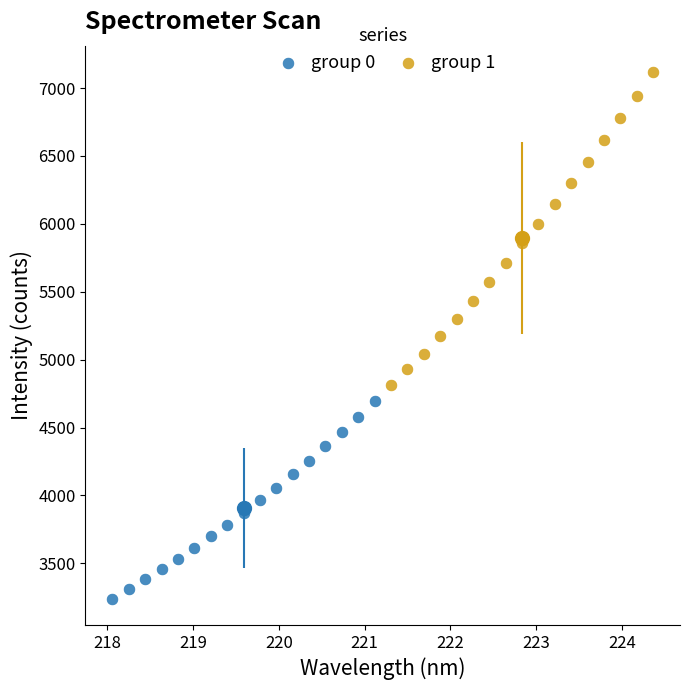

Which series has the widest spread of Y values?

group 1